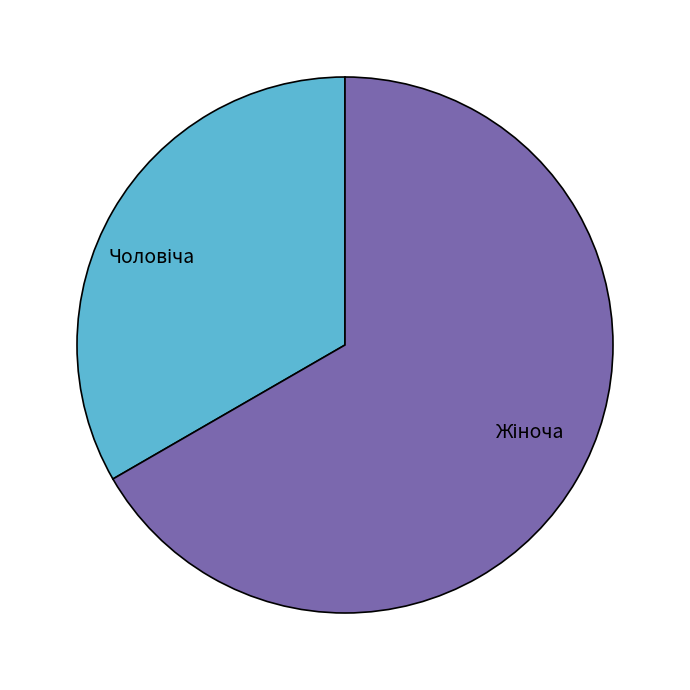

Does any single category account for the majority?

Yes